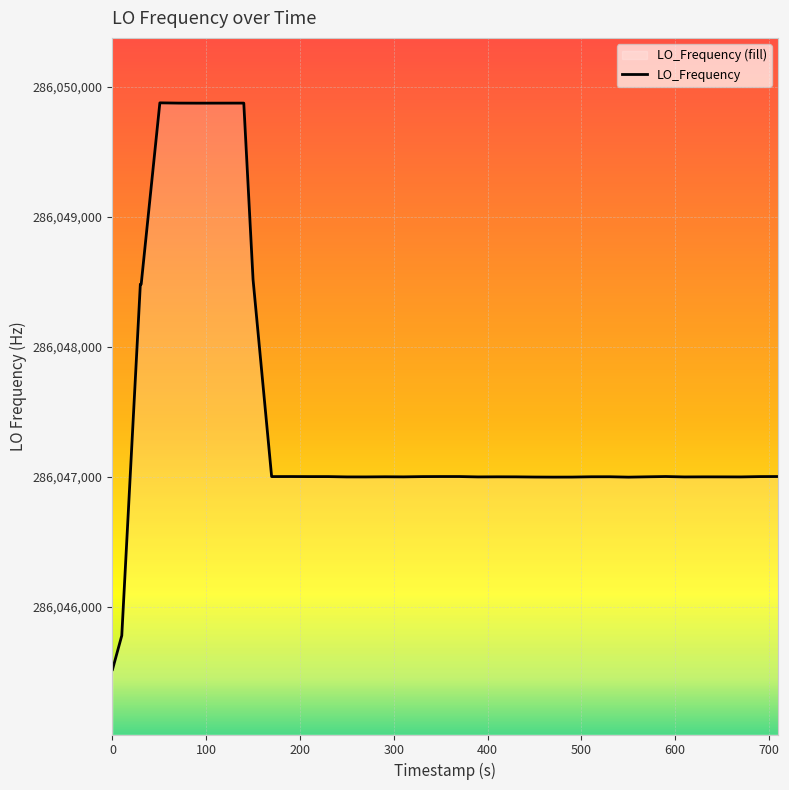

What is the maximum value shown in the chart?

286049878.9